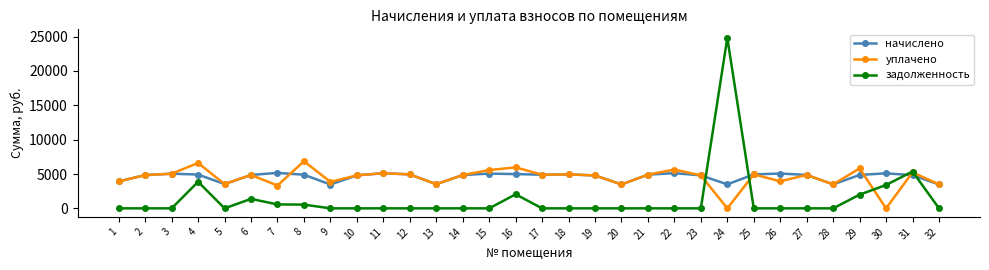

The value of уплачено at 22 is 5651.5. True or false?

True